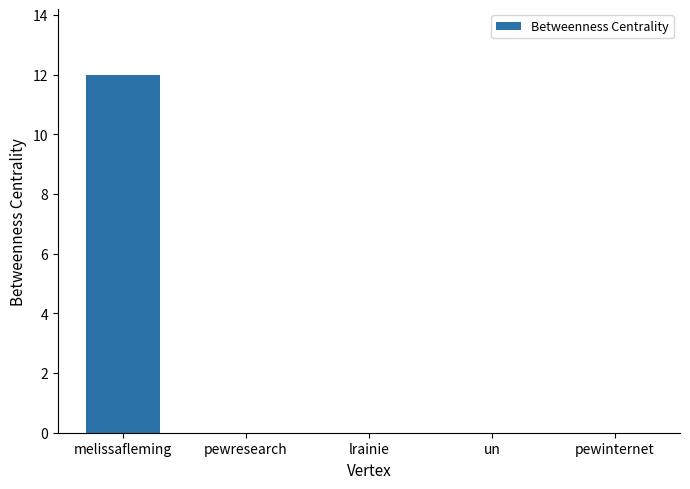

How many distinct data groups are displayed?

1